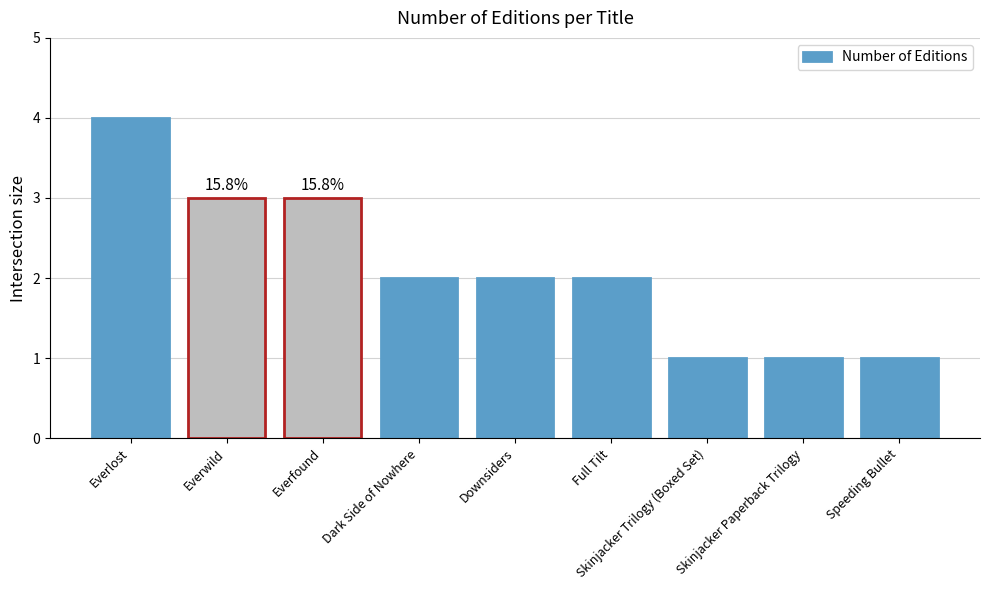

Which label corresponds to the largest value in the chart?

Everlost